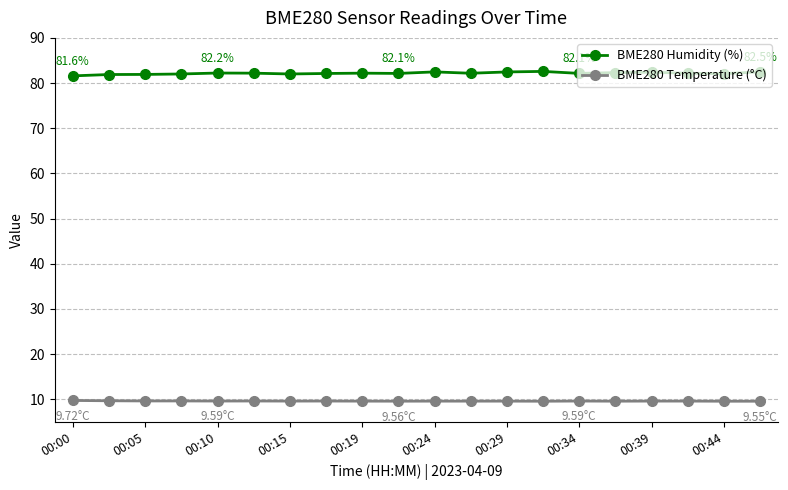

Which series has the largest range (max minus min)?

BME280 Humidity (%)